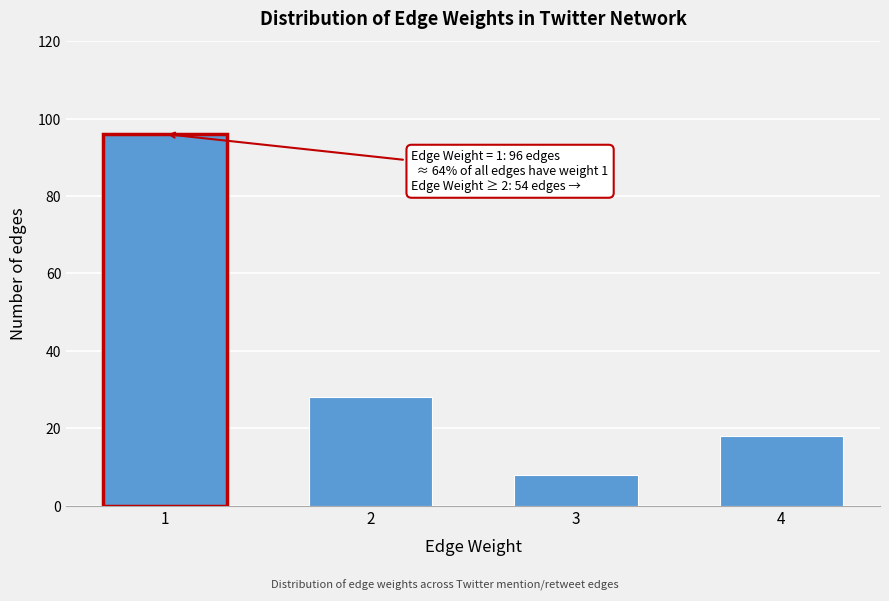

Reading right to left, extract all data points from this chart.

4=18	3=8	2=28	1=96